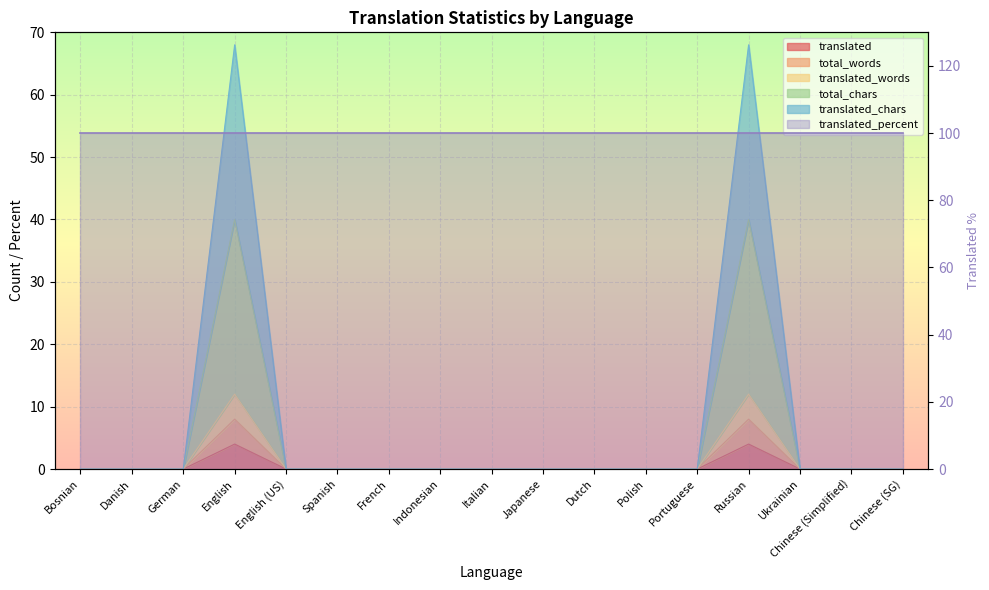

True or false: translated has more than 0 points higher than both neighbors.

True